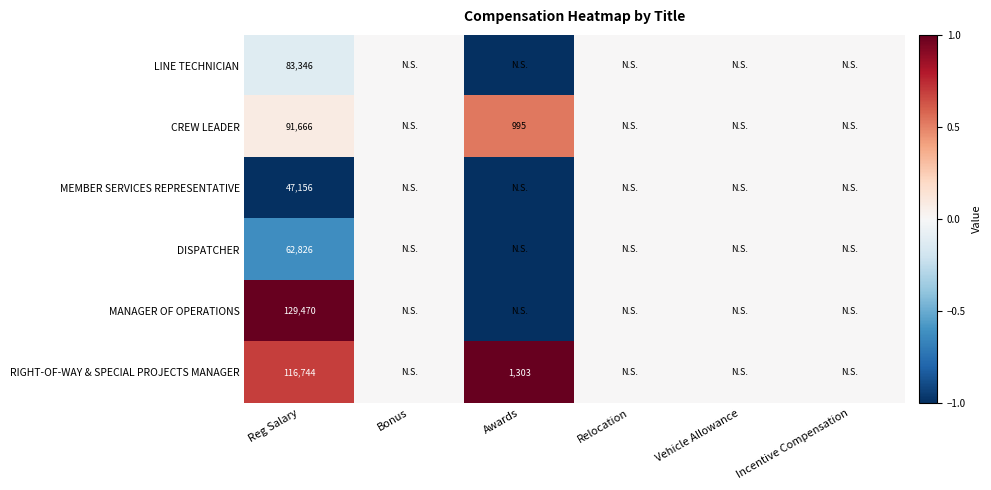

At which label is CREW LEADER closest to 0?

Bonus